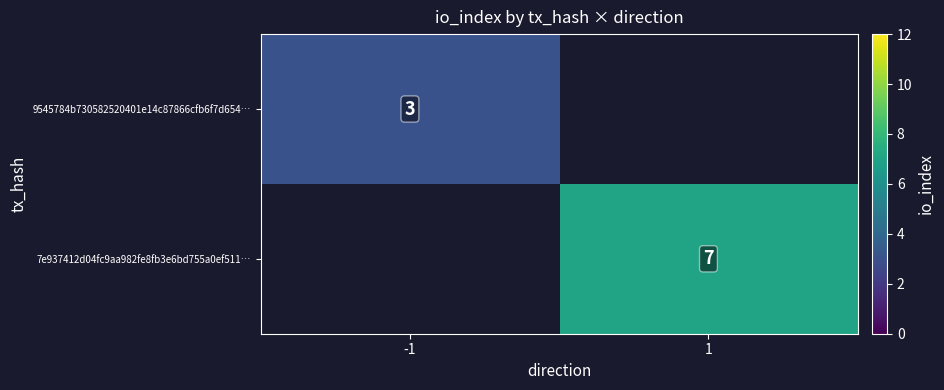

The 7e937412d04fc9aa982fe8fb3e6bd755a0ef511… series shows 7 at 1. True or false?

True